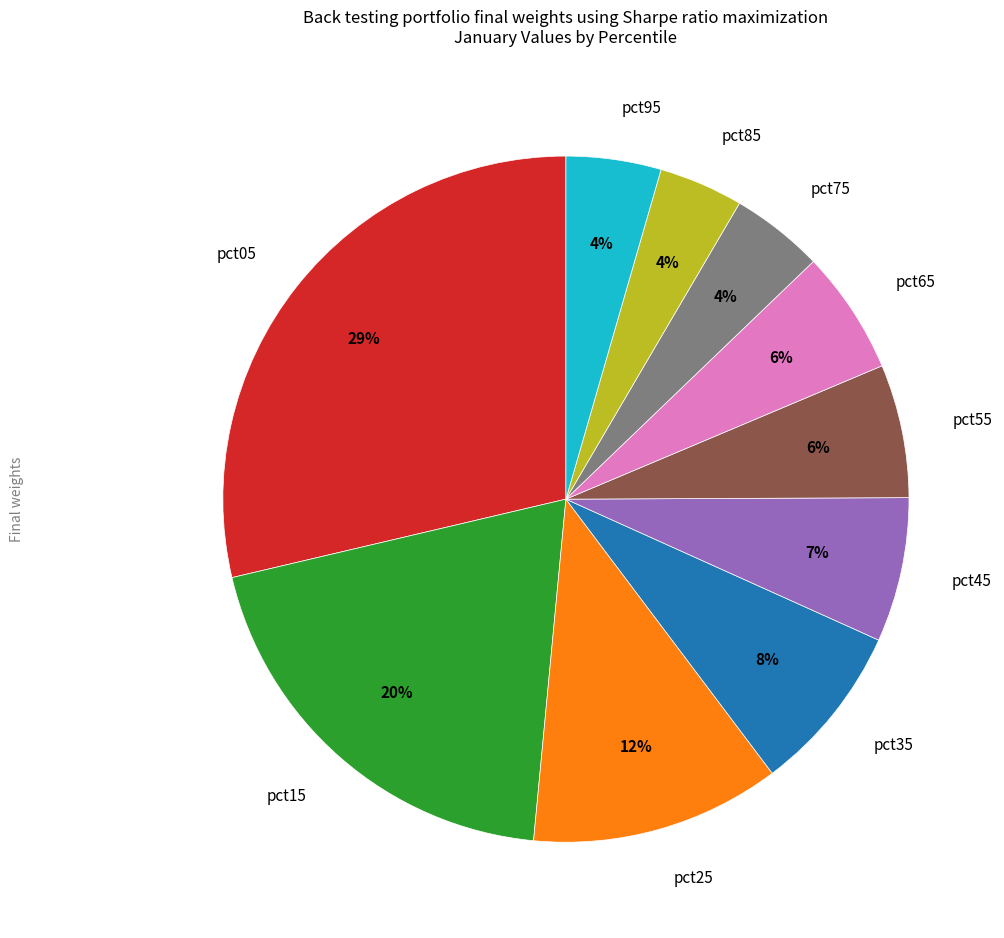

What is the largest slice in the pie chart?

pct05